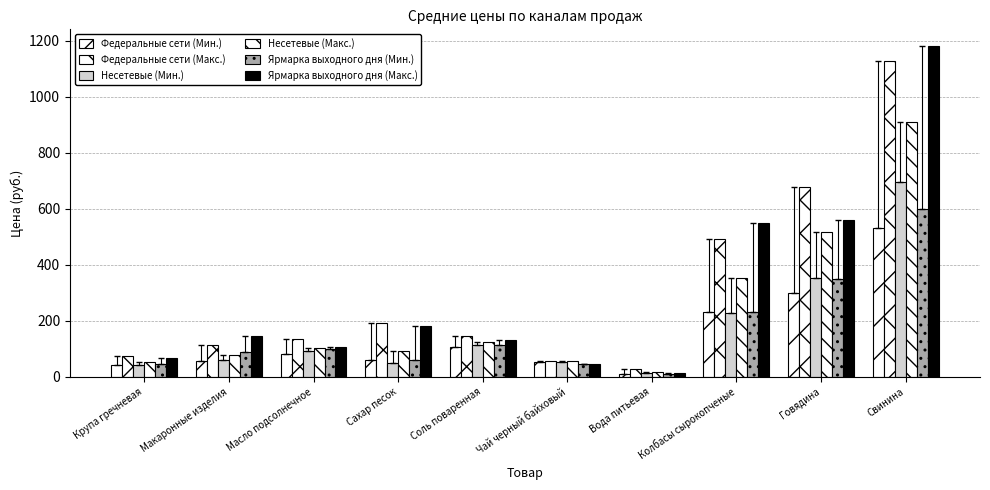

At which label is Федеральные сети (Макс.) closest to 576?

Колбасы сырокопченые